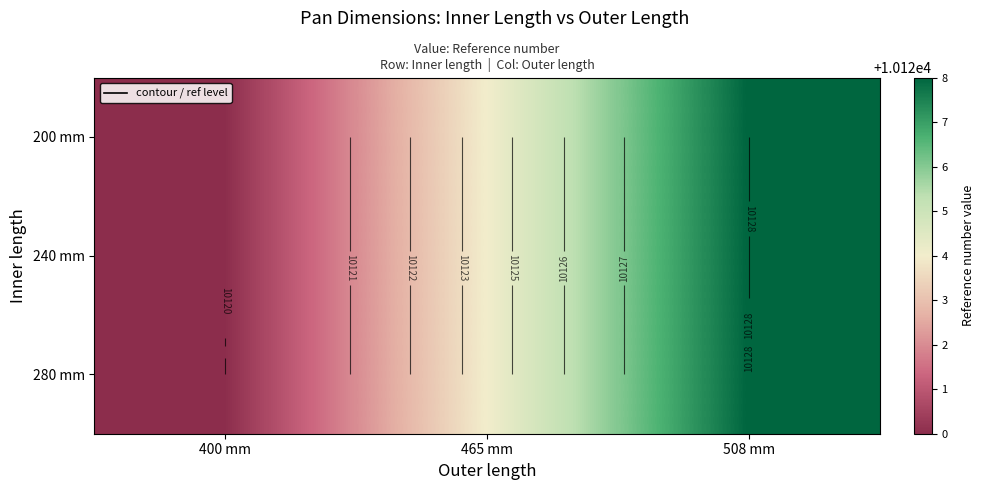

True or false: 240 mm has a value of 10128 at 508 mm.

True